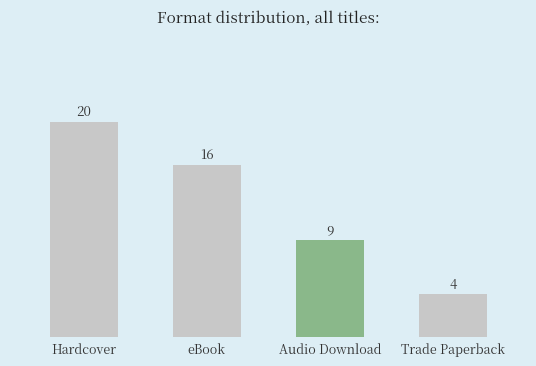

Which category has the highest value across all series?

Hardcover